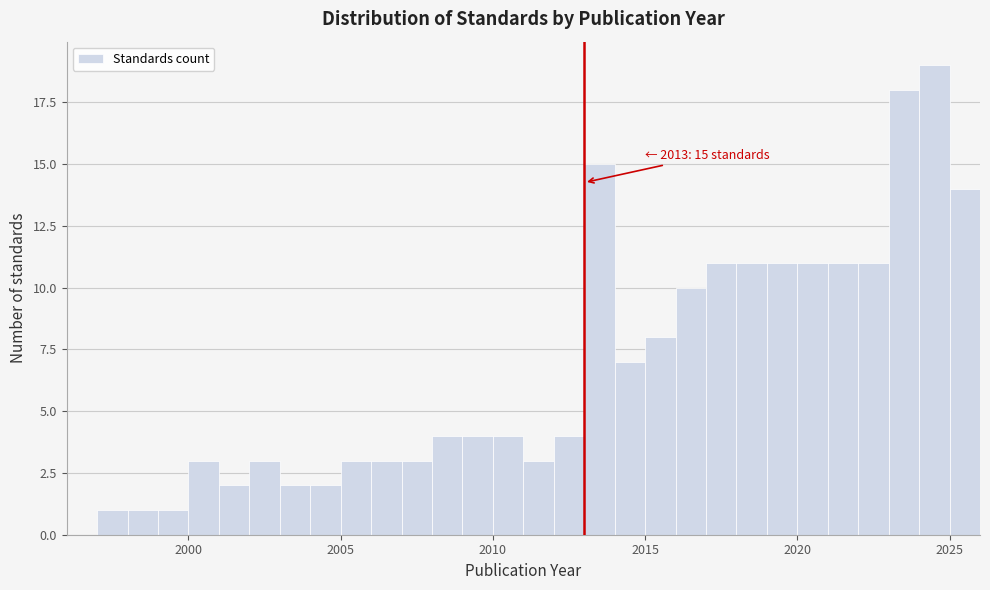

Around what value on the x-axis is the tallest bar? Give the approximate position of its centre, as read against the axis.

2024.5